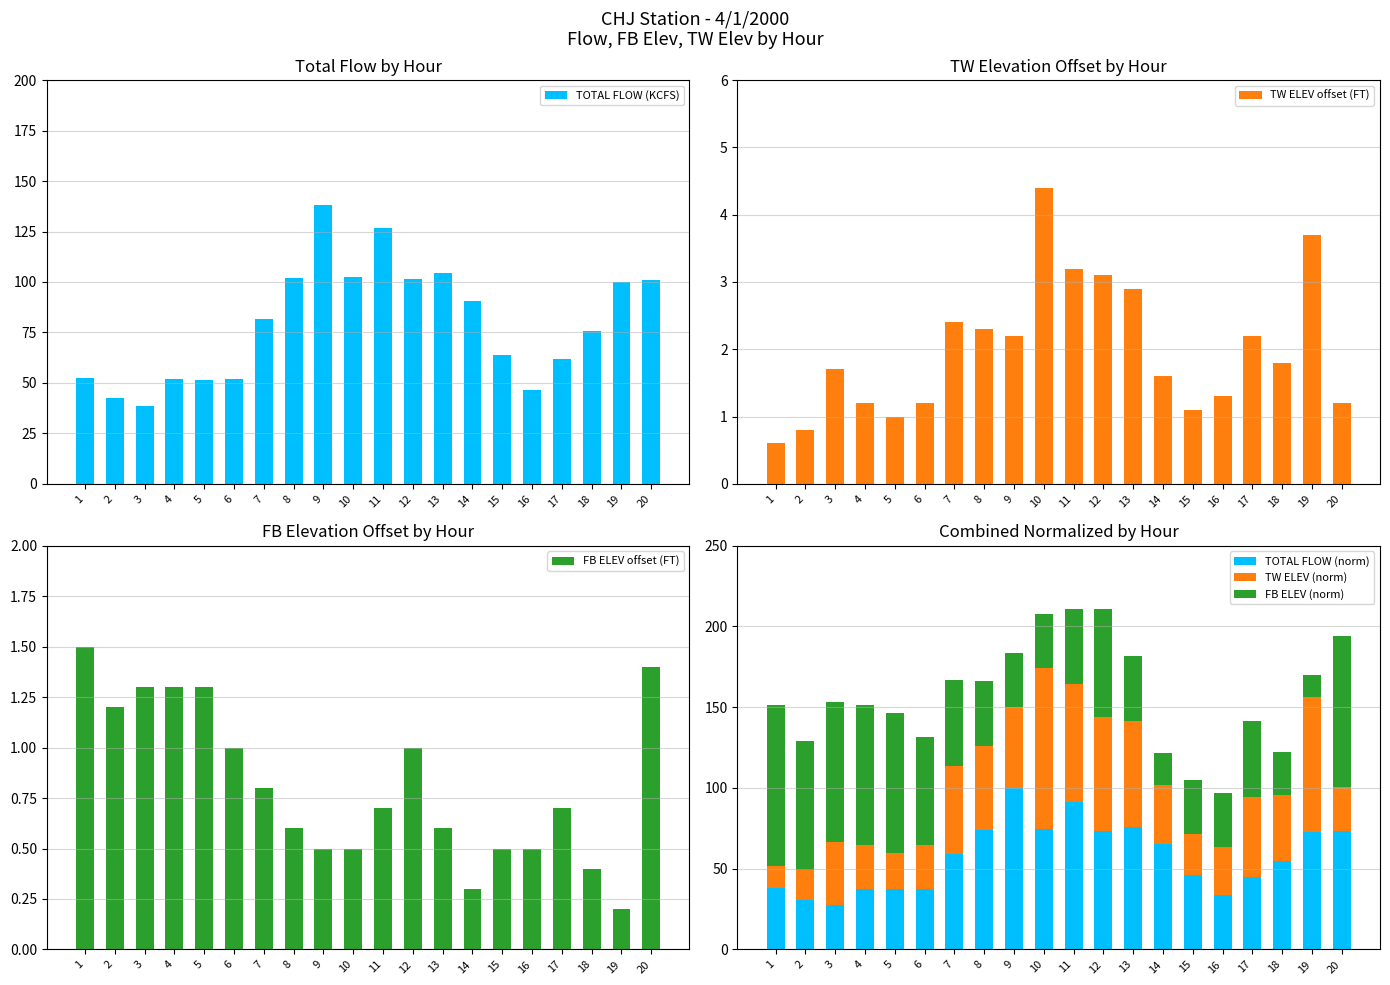

What is the difference between the highest and lowest values at 12?

100.6